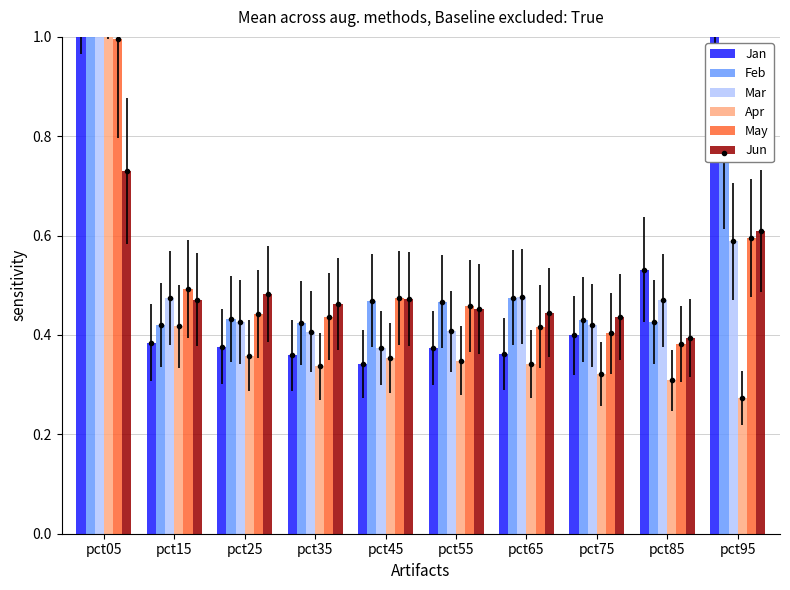

Which series has the largest total across all categories?

Feb